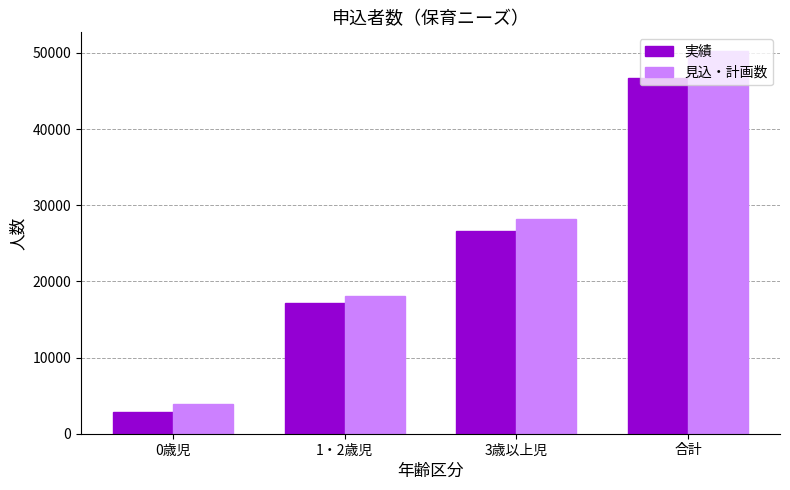

What is the sum of all 実績 values?

93276